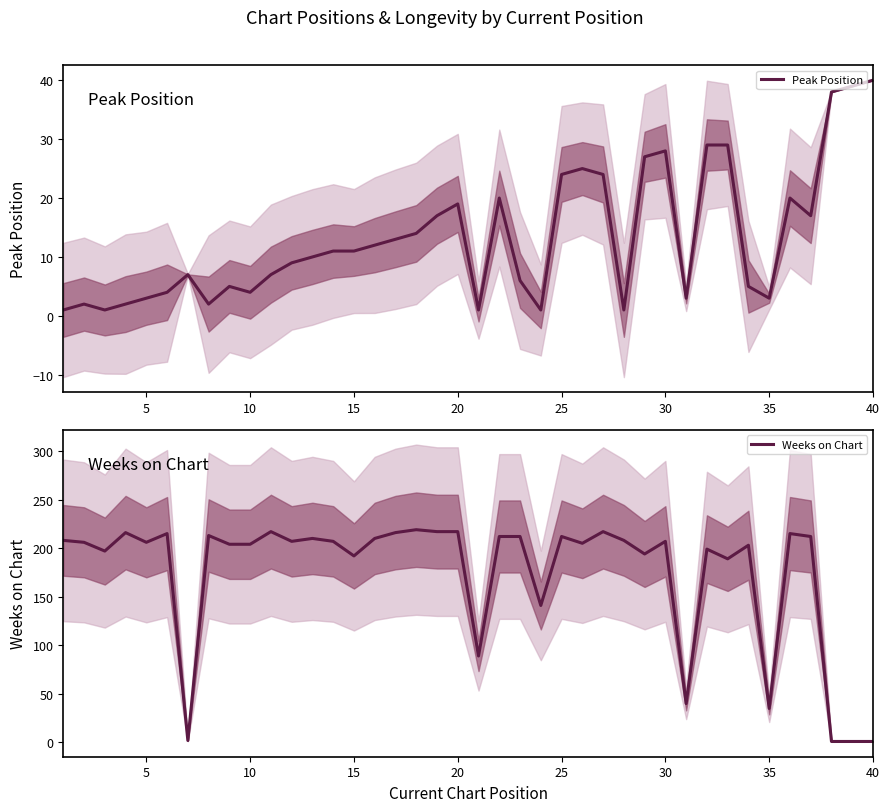

Which series has the largest range (max minus min)?

Weeks on Chart